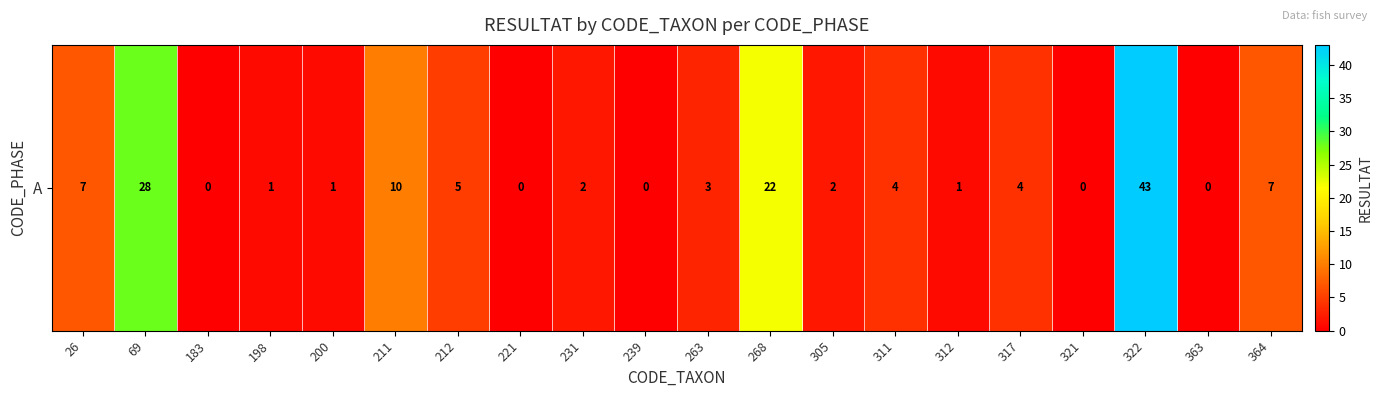

Is it true that the value at 321 is -28?

False